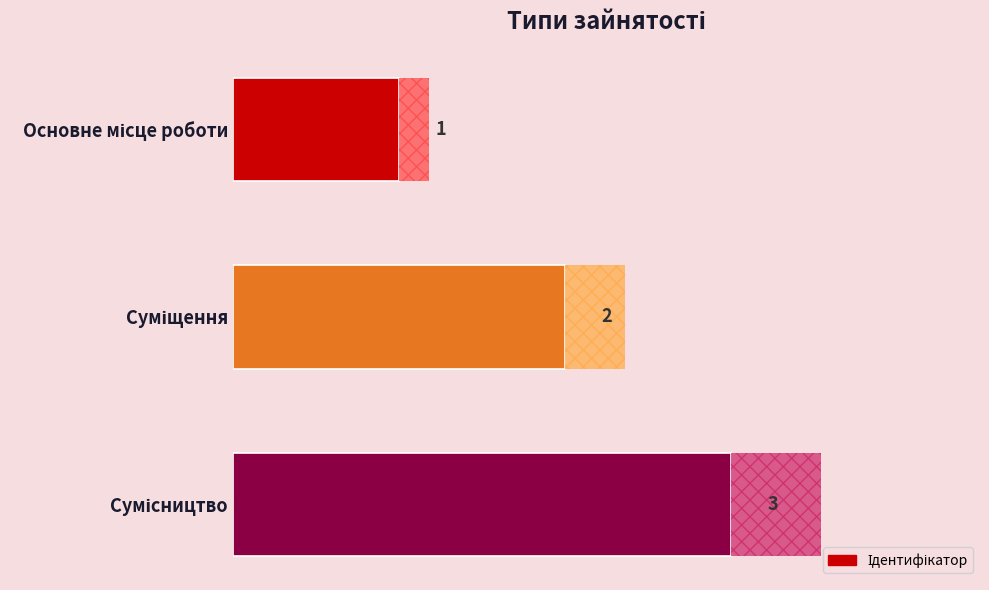

What position from the left is Основне місце роботи?

1